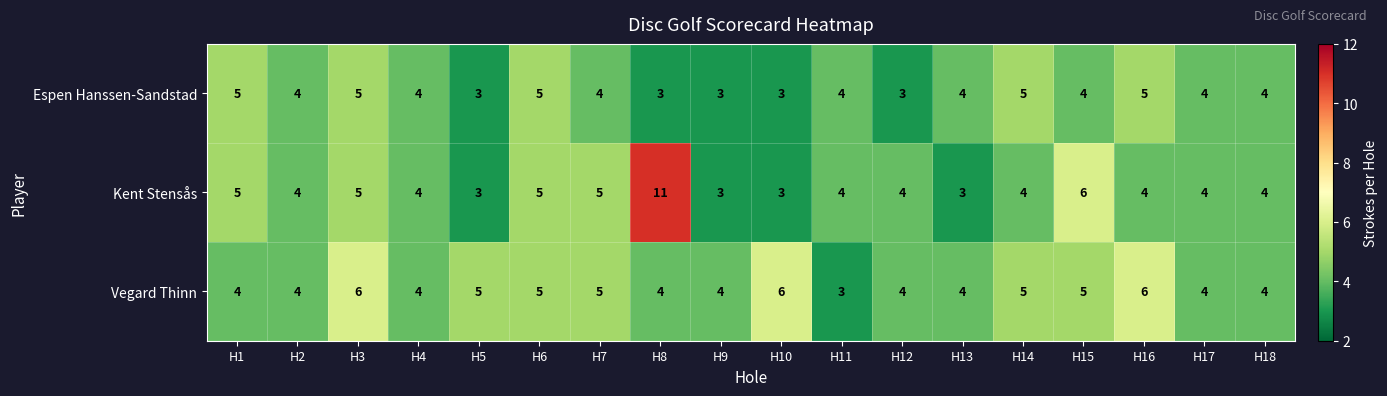

What is the greatest value displayed?

11